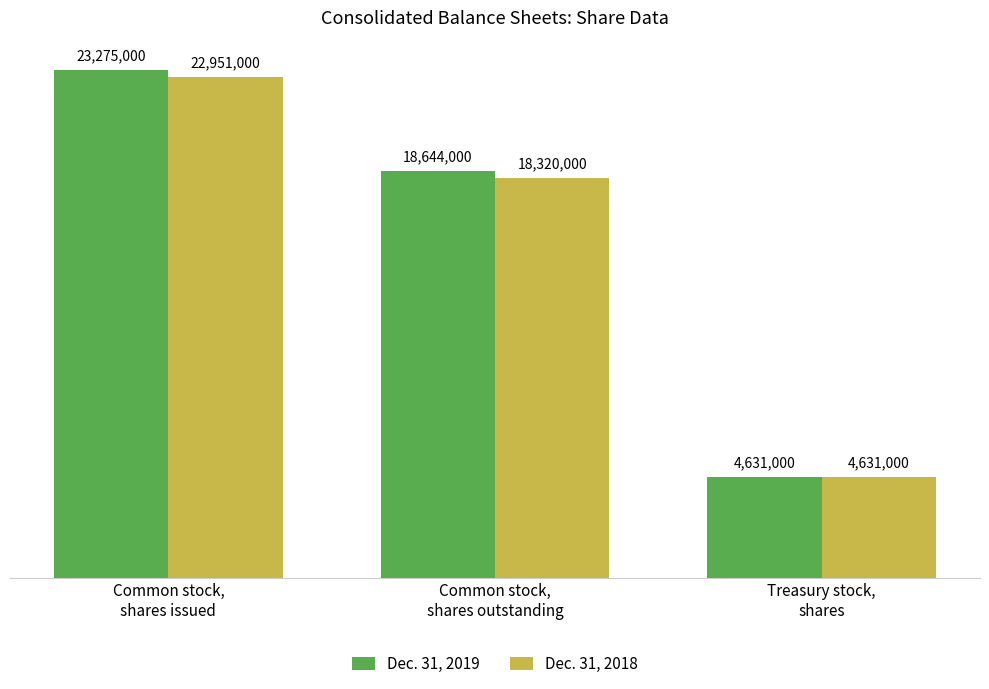

Are the bars horizontal?

No